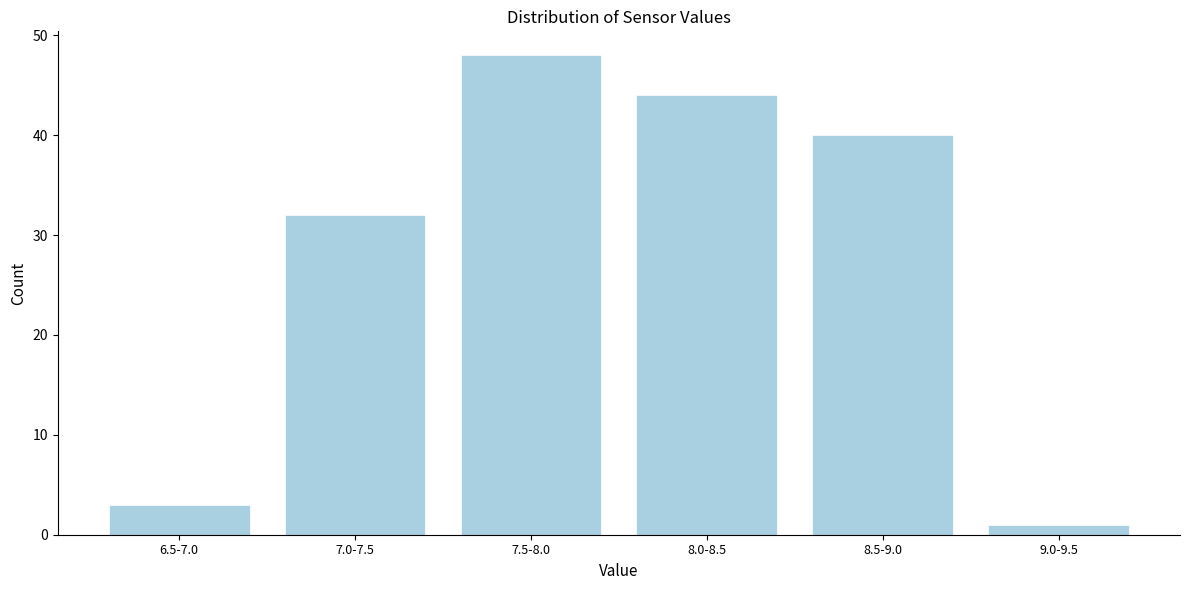

Reading left to right, transcribe all the data shown in this chart.

3	32	48	44	40	1